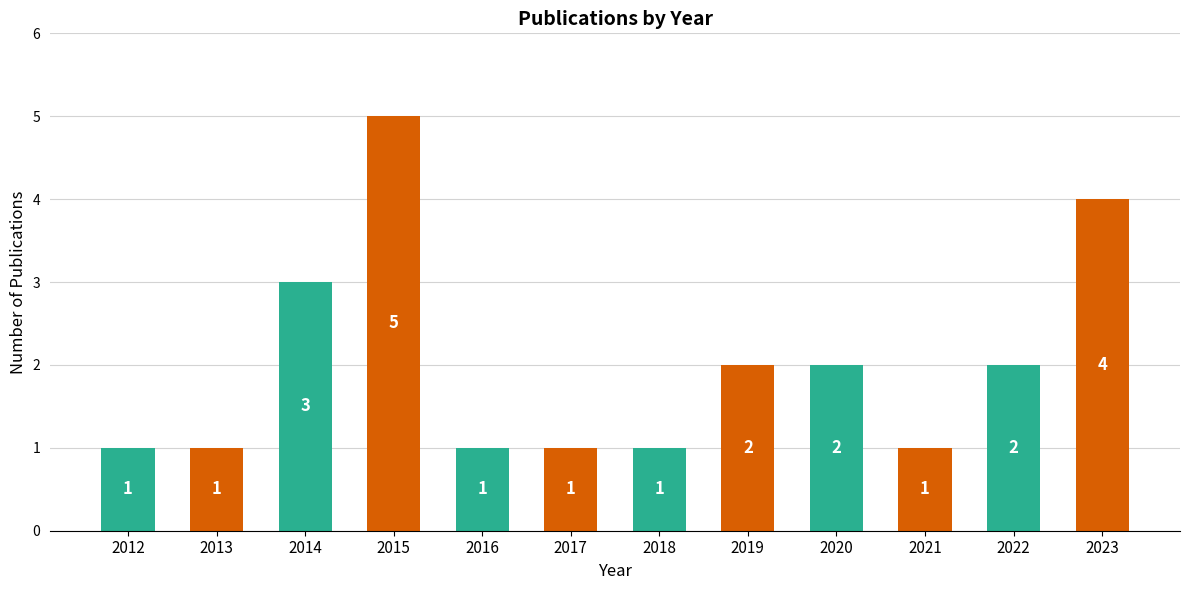

Between 2016 and 2019, which is larger?

2019